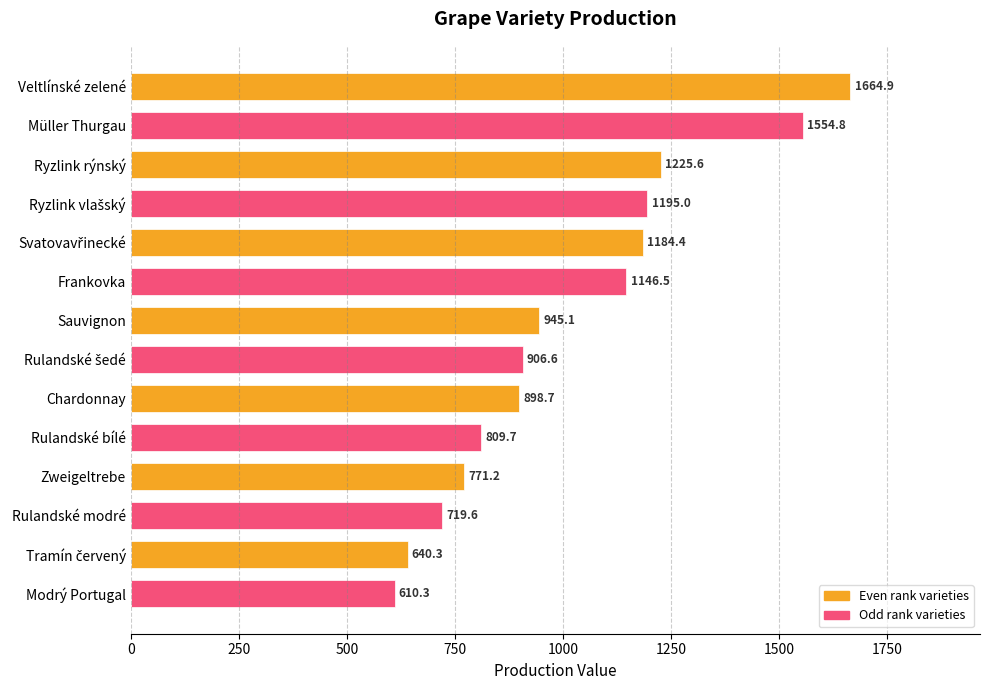

Reading top to bottom, extract all data points from this chart.

1664.9	1554.8	1225.6	1195.0	1184.4	1146.5	945.1	906.6	898.7	809.7	771.2	719.6	640.3	610.3